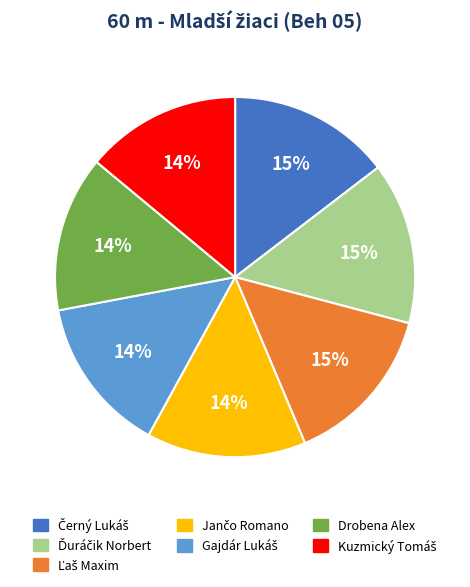

To the nearest percent, what portion does Drobena Alex represent?

14%